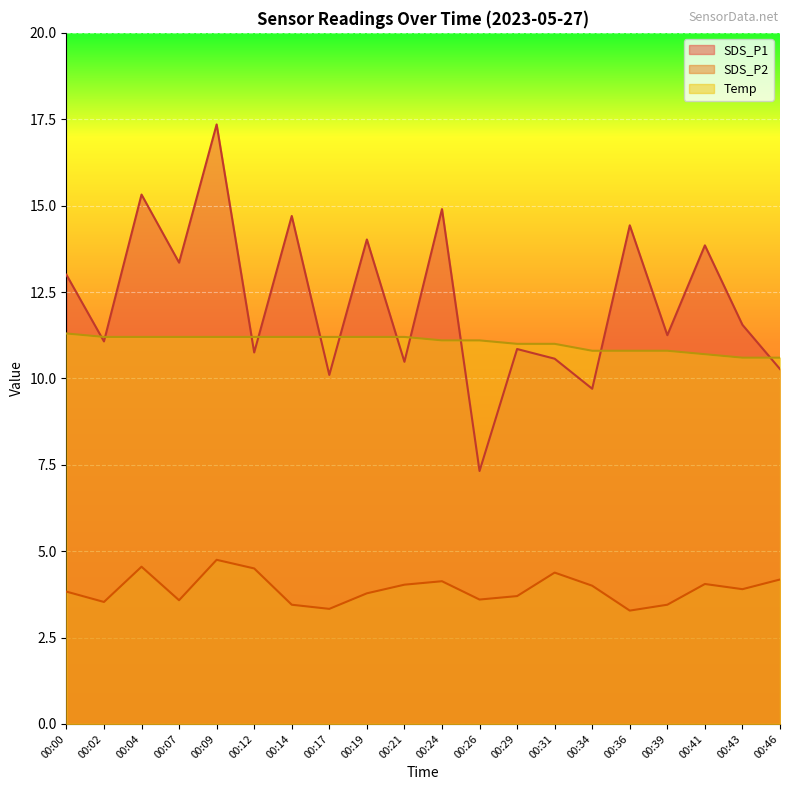

What is the minimum value shown in the chart?

3.3